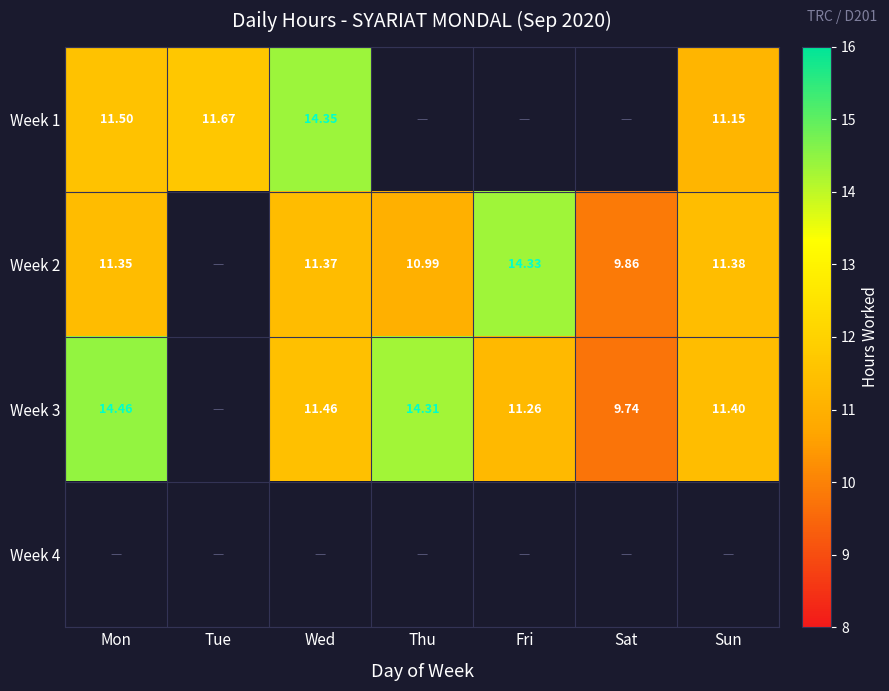

Which series changed the most between Wed and Thu?

Week 3